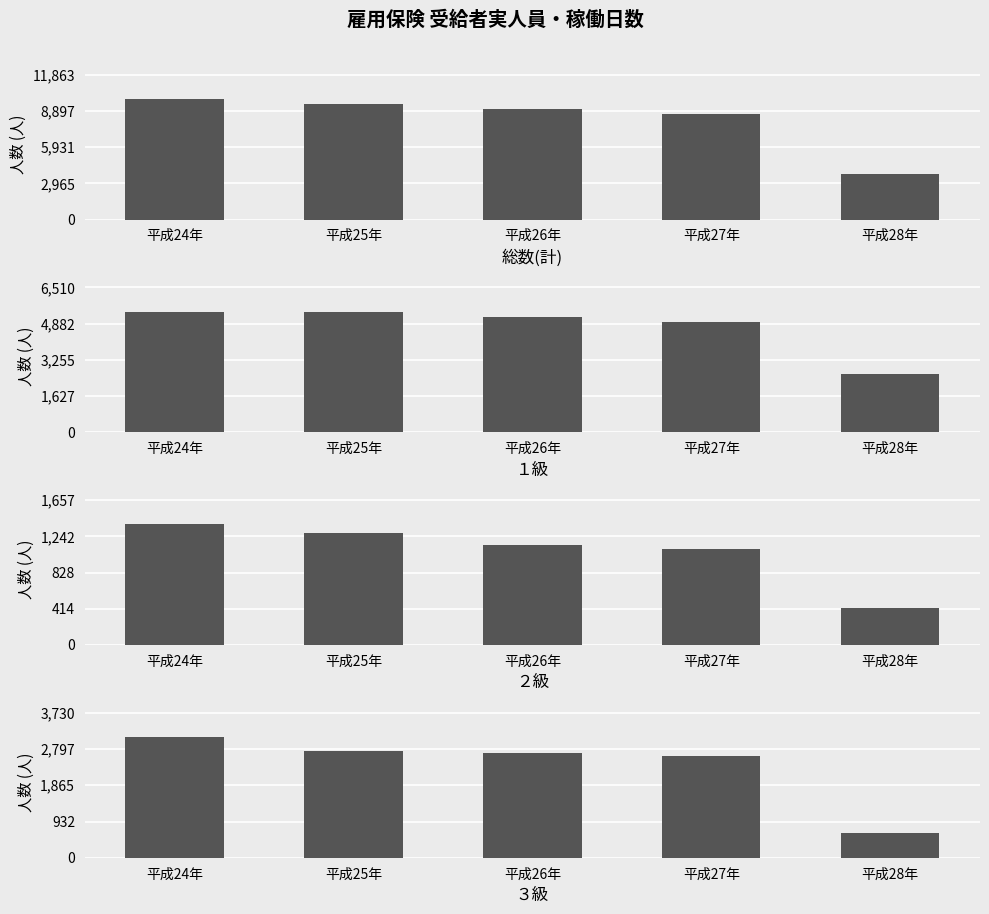

What is the label of the 3rd bar from the left?

平成26年